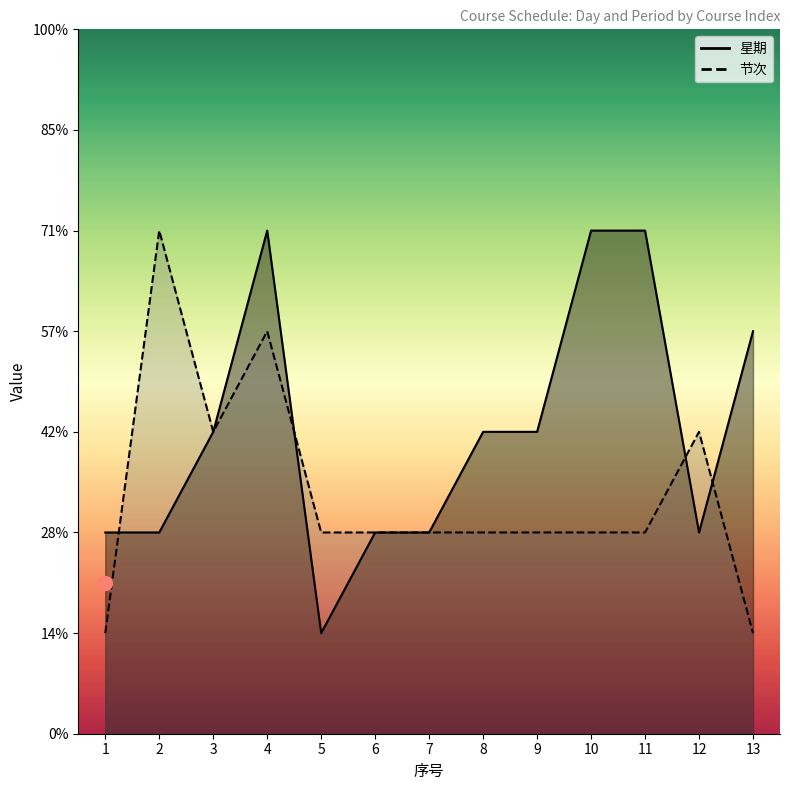

What are all the series names shown in the legend?

星期, 节次